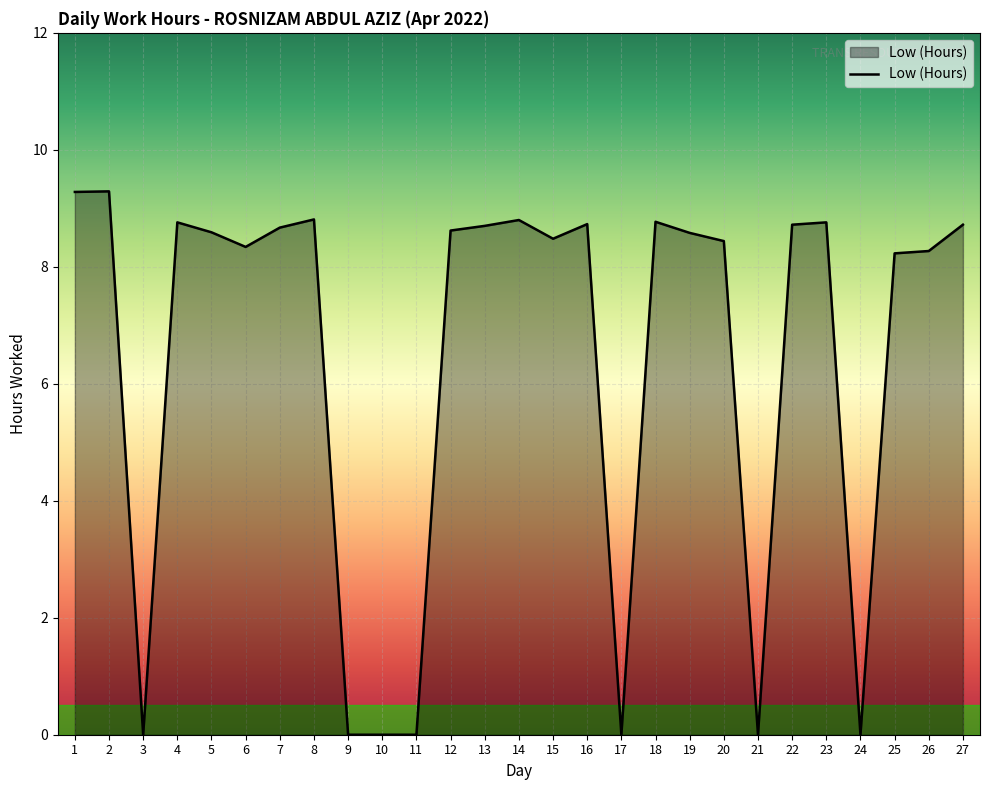

The value at 5 is 11.5. True or false?

False